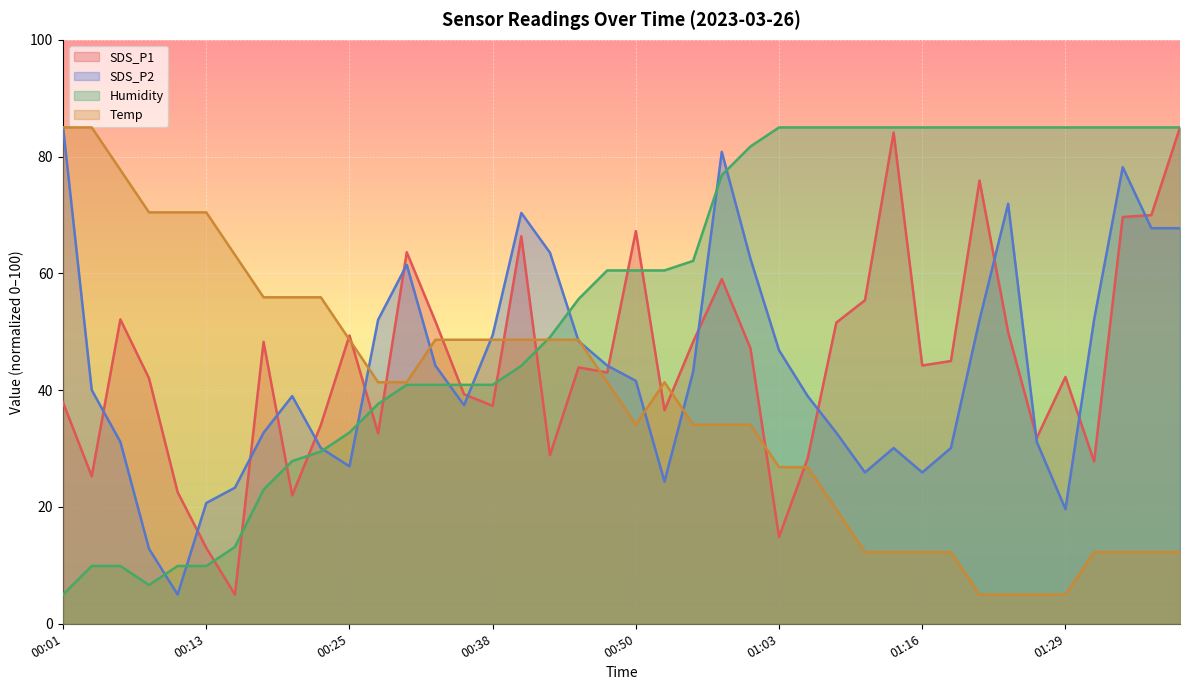

At how many categories does at least one series exceed 71?

20